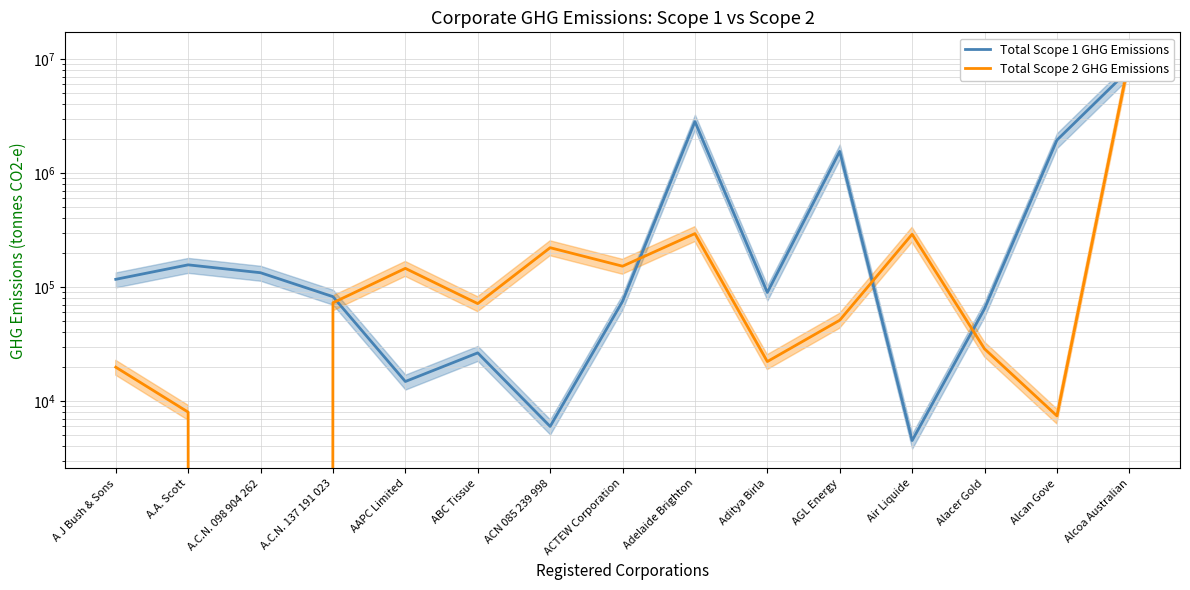

How many lines are shown in the chart?

2